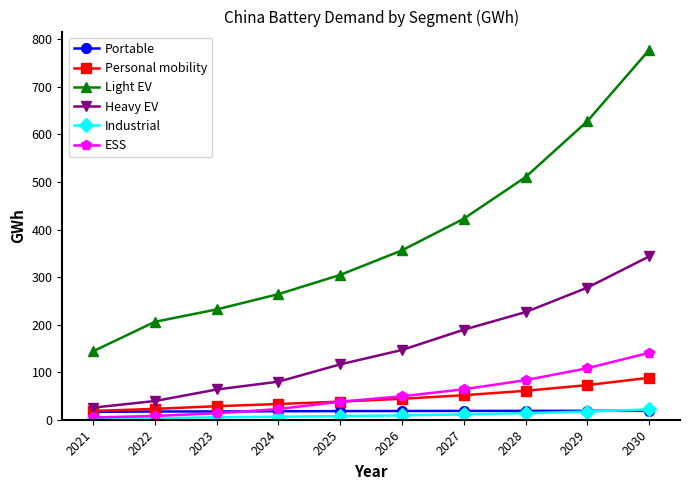

What are all the series names shown in the legend?

Portable, Personal mobility, Light EV, Heavy EV, Industrial, ESS